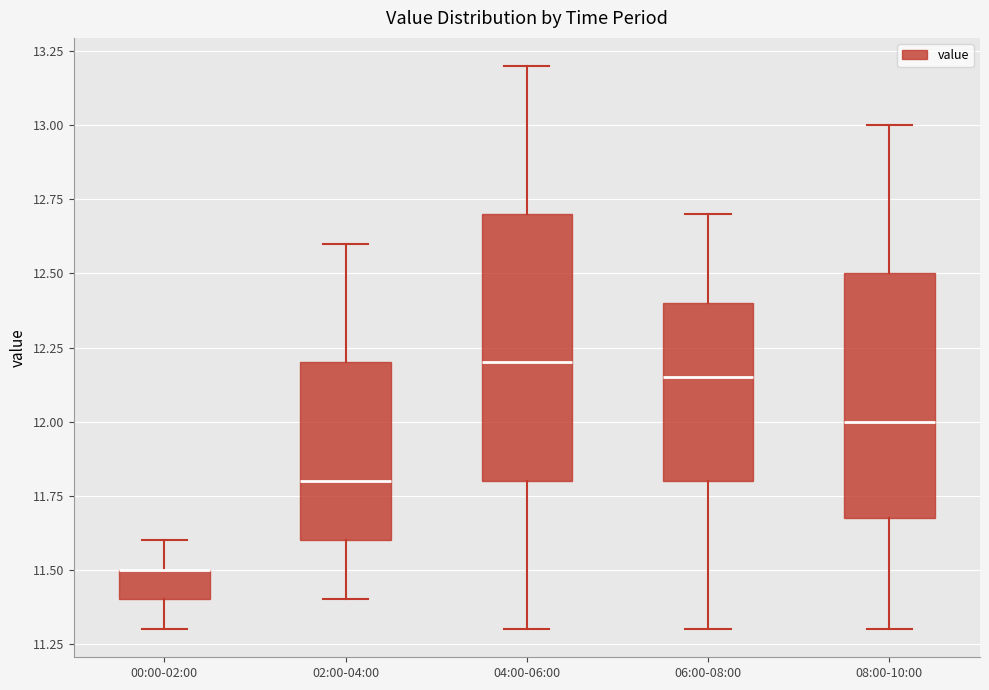

Comparing the boxes themselves (not the whiskers), which one is the tallest?

04:00-06:00